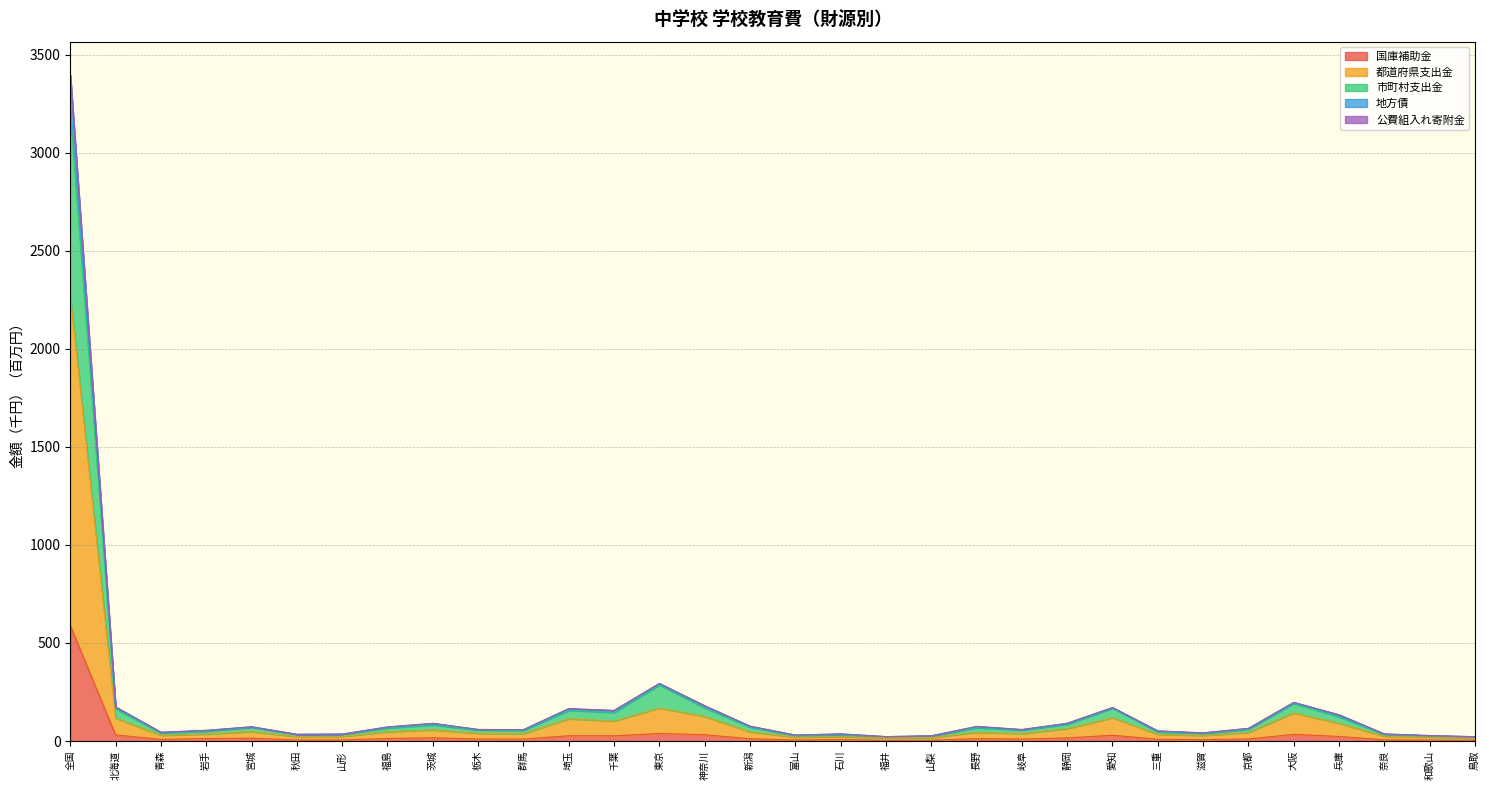

At which category is the sum across all series the highest?

全国